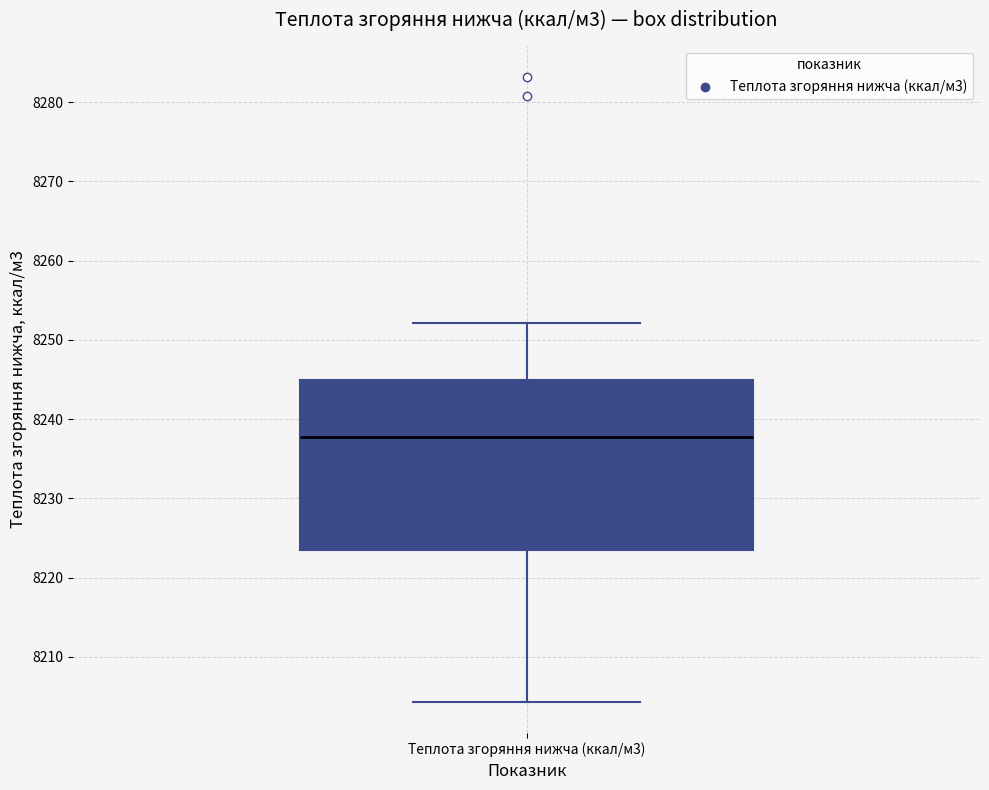

Where is the upper edge of the box for Теплота згоряння нижча (ккал/м3) on the y-axis? The values are not printed on the chart, so give them approximately, as read against the axis.

8245